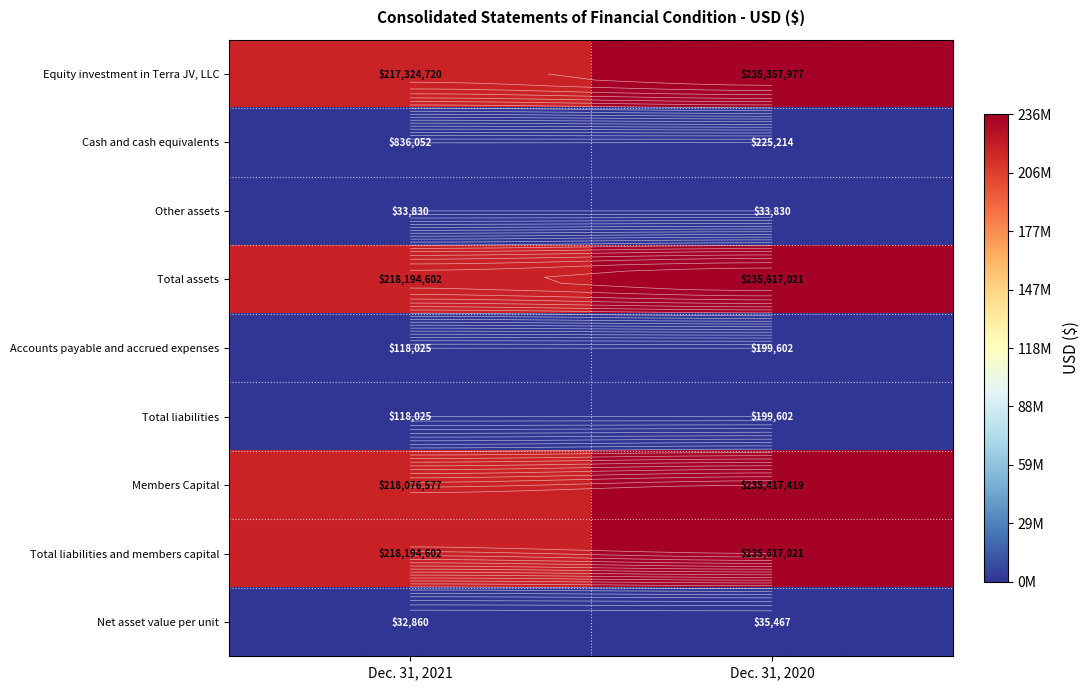

Which series has the widest spread of values?

Equity investment in Terra JV, LLC